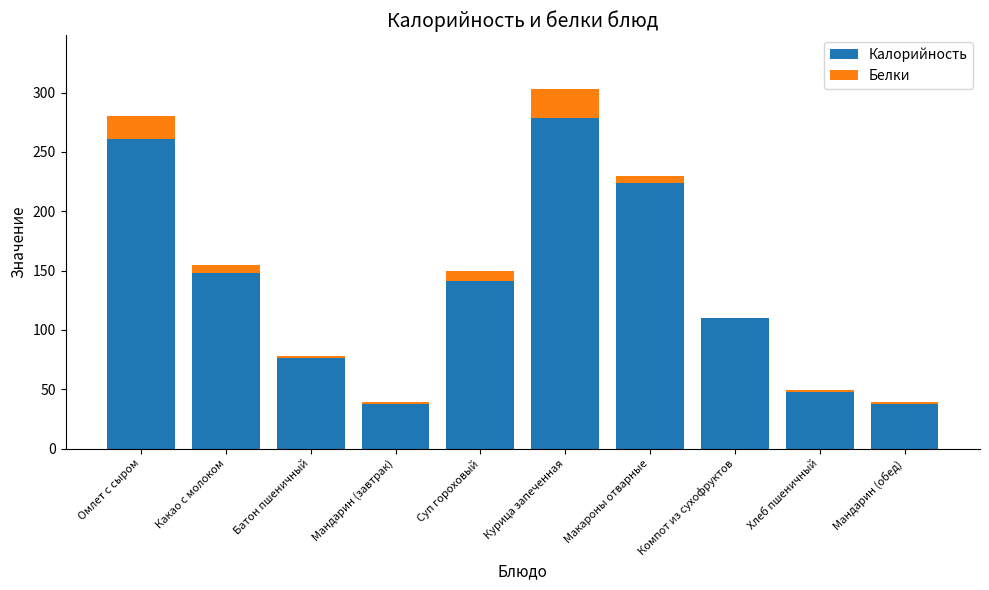

True or false: Калорийность has a value of 110 at Компот из сухофруктов.

True